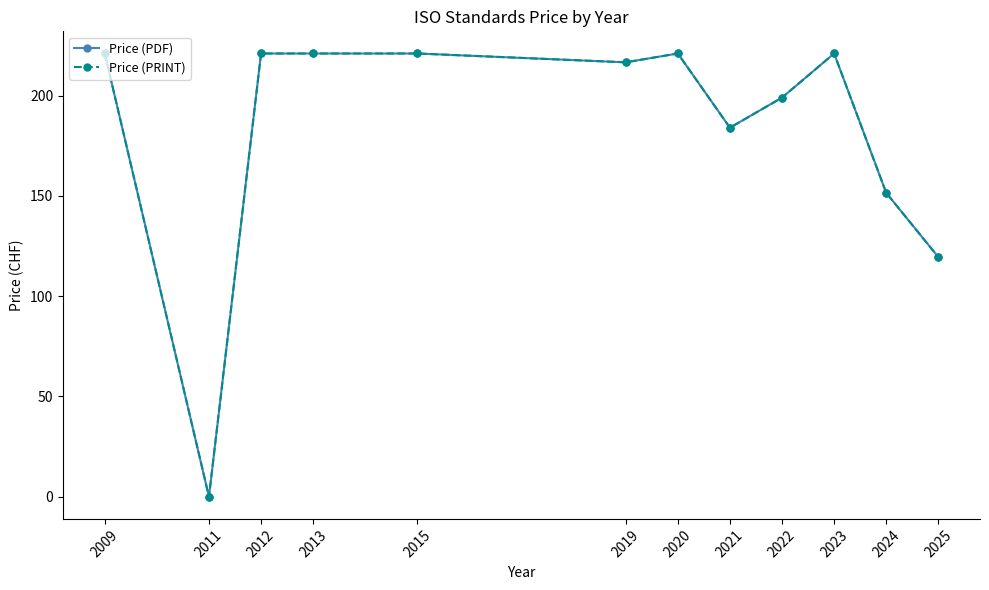

How many lines are shown in the chart?

2